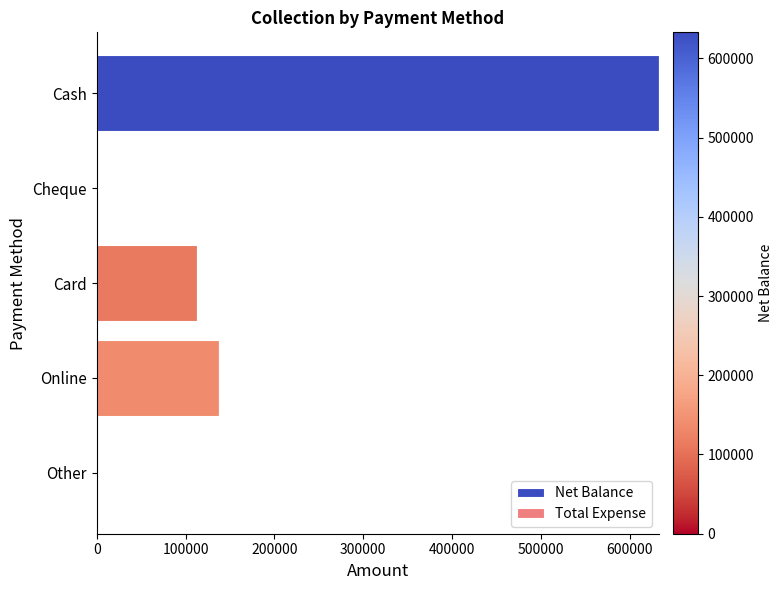

Reading top to bottom, list all the values displayed in this chart.

Cash=632860	Cheque=0	Card=112280	Online=137075	Other=0